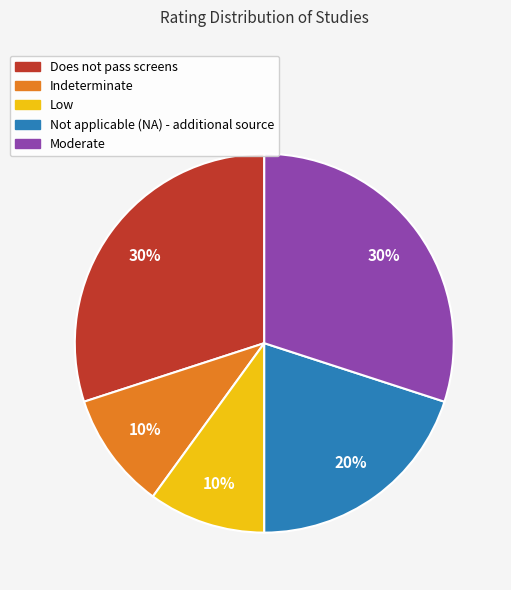

The Does not pass screens slice represents 30% of the pie. True or false?

True